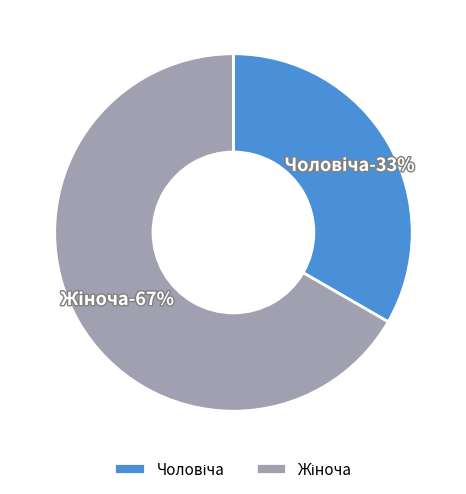

To the nearest percent, what portion does Жіноча represent?

67%